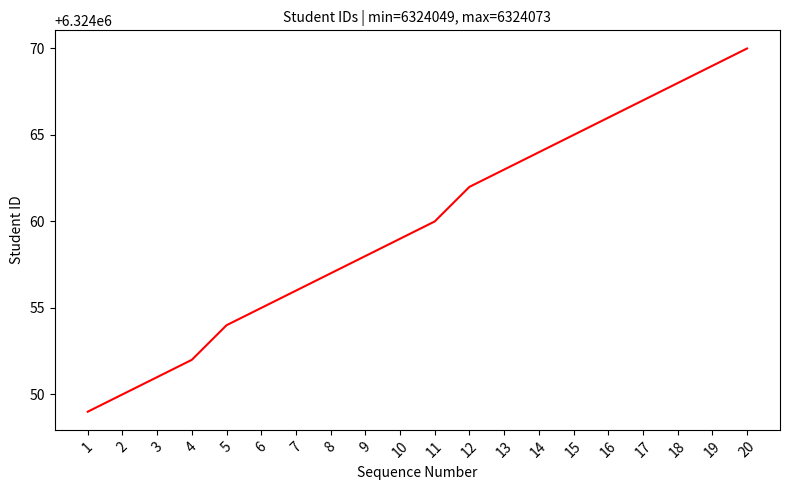

What value does the data have at 4?

6324052